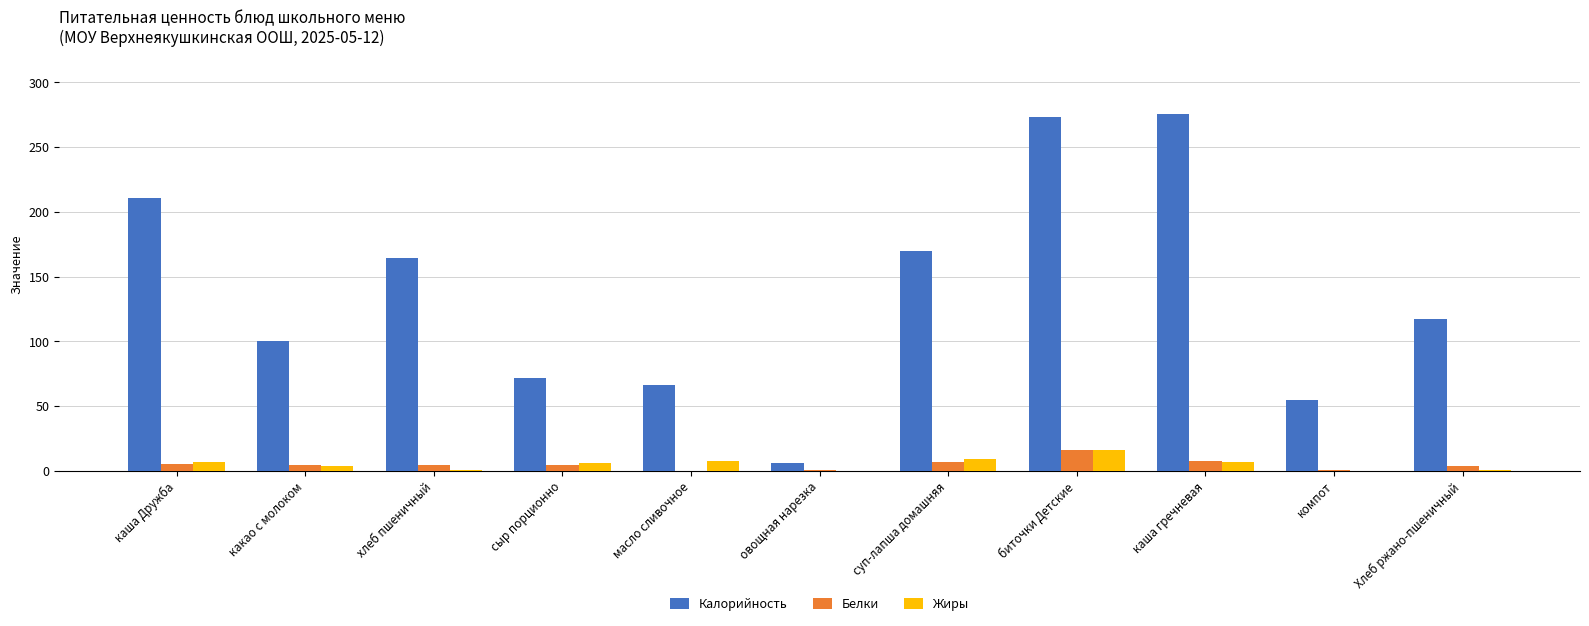

Does the chart contain stacked bars?

No